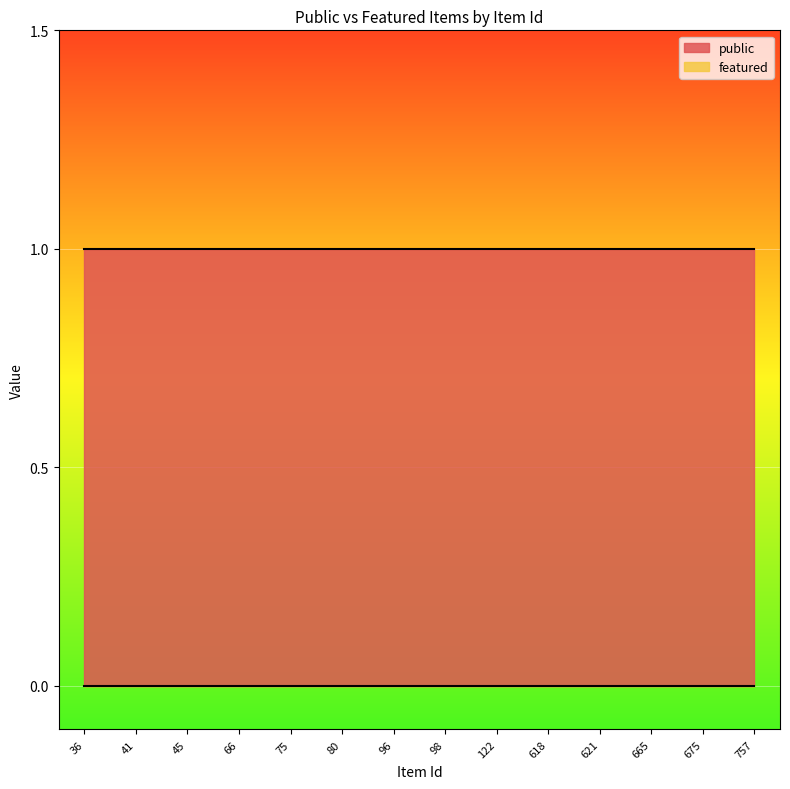

What are all the series names shown in the legend?

public, featured